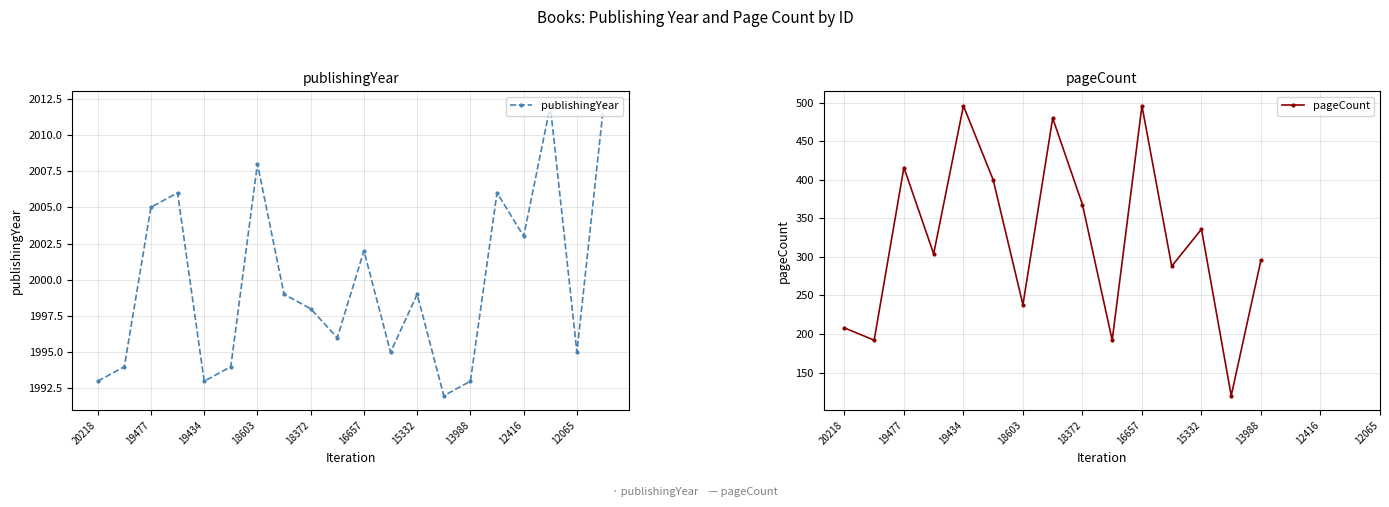

Reading right to left, transcribe all the data shown in this chart.

2012	1995	2012	2003	2006	1993	1992	1999	1995	2002	1996	1998	1999	2008	1994	1993	2006	2005	1994	1993